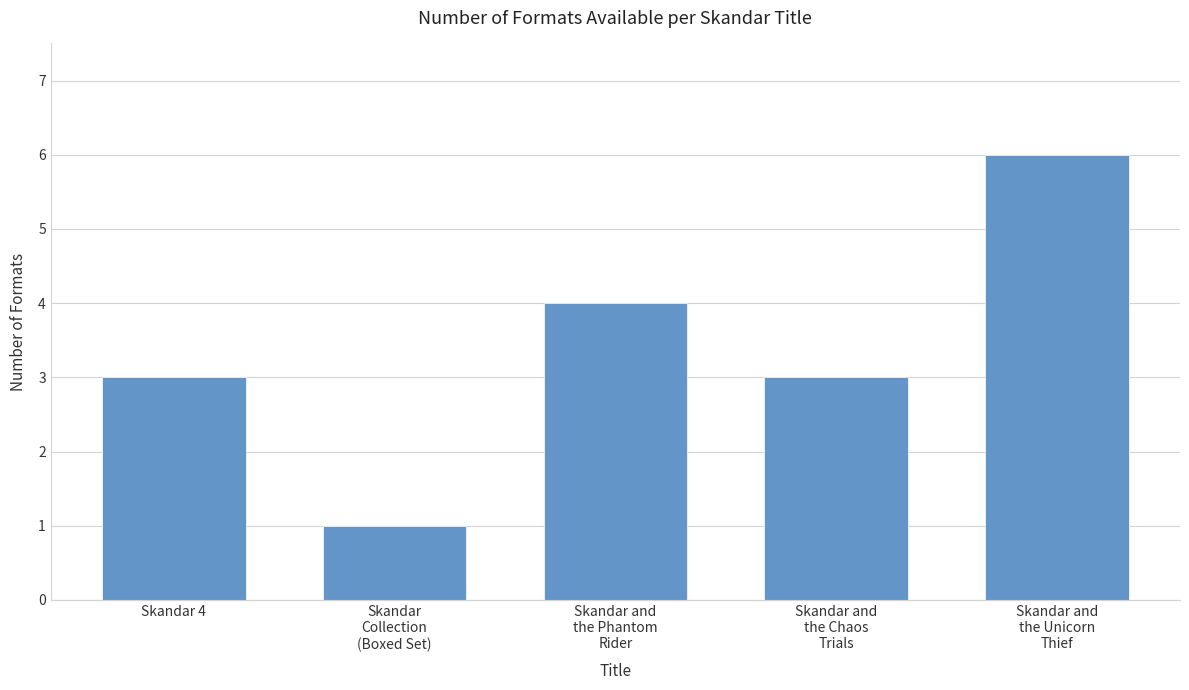

What is the sum of all values?

17